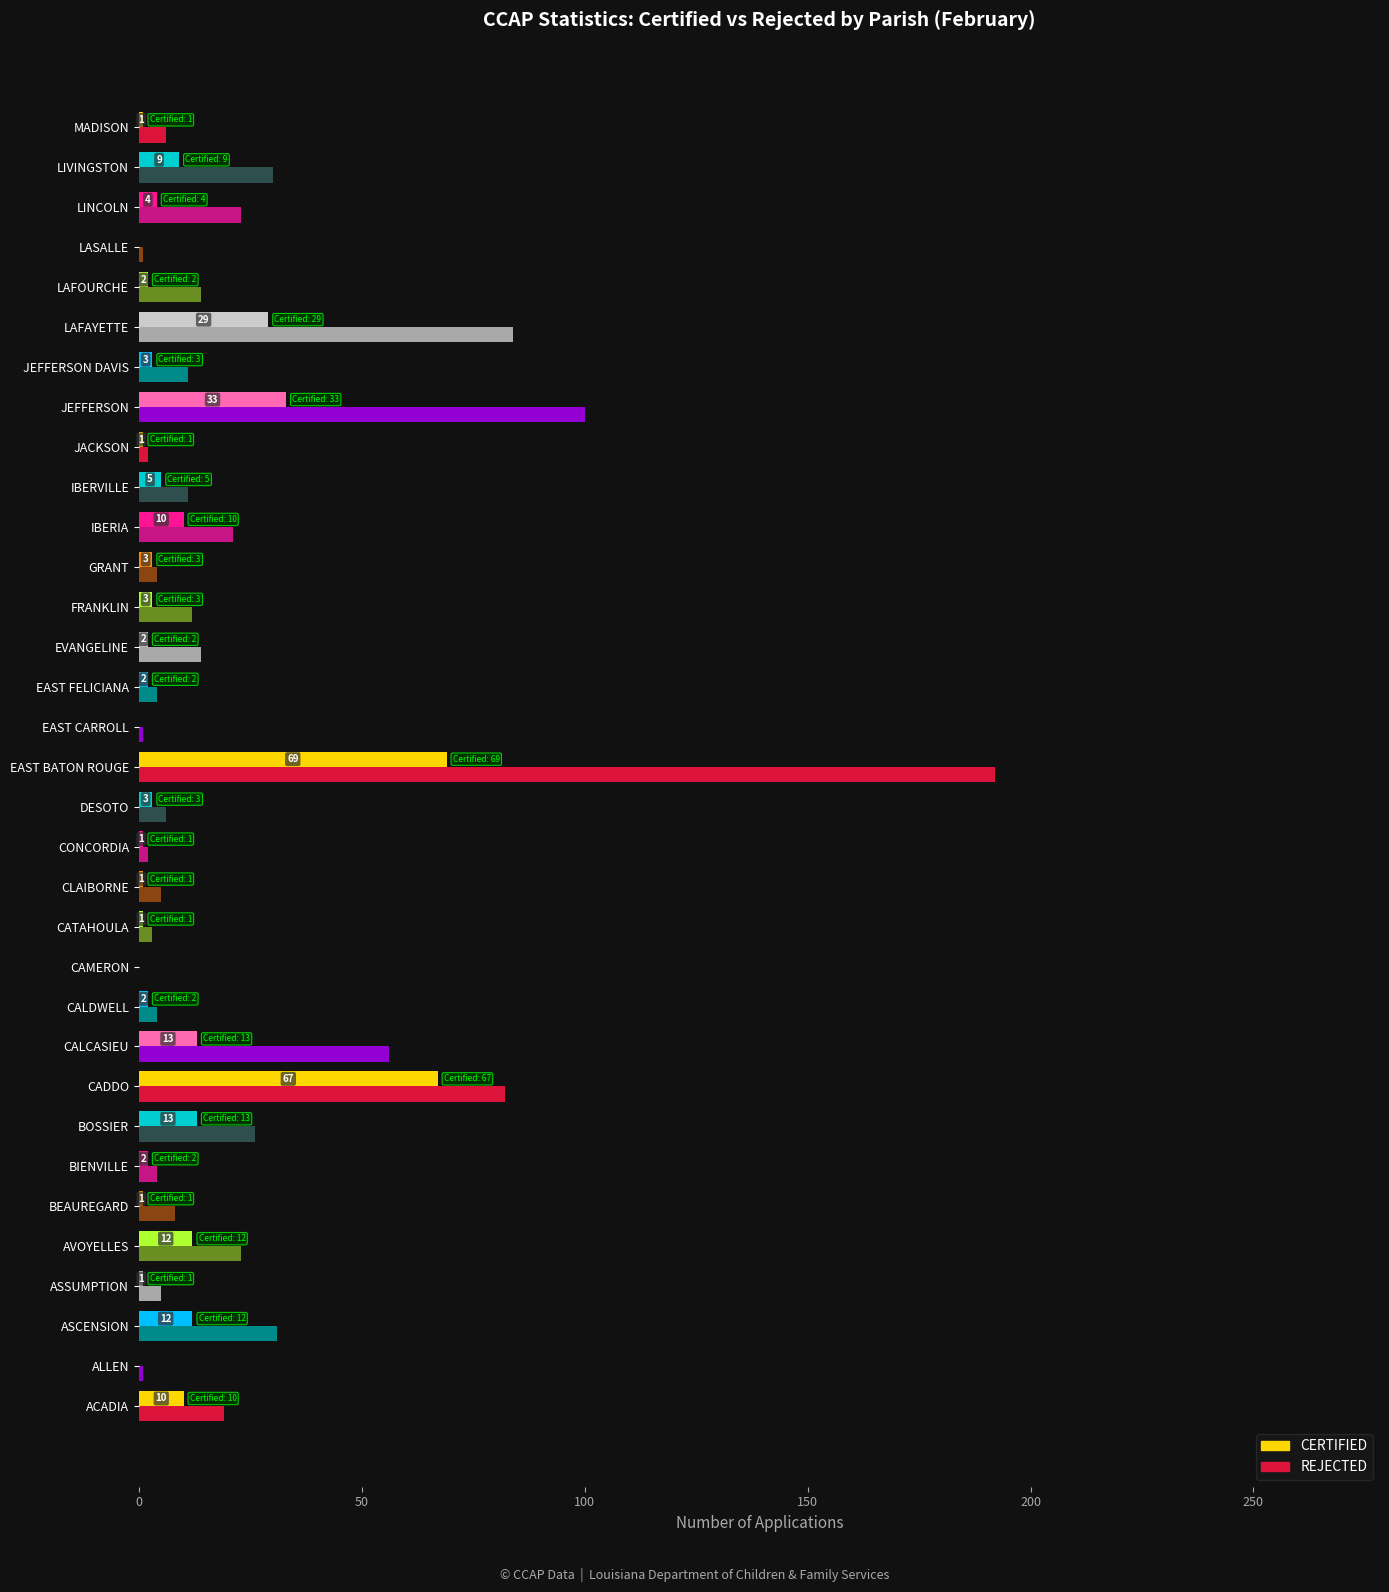

What is the maximum value for REJECTED?

192